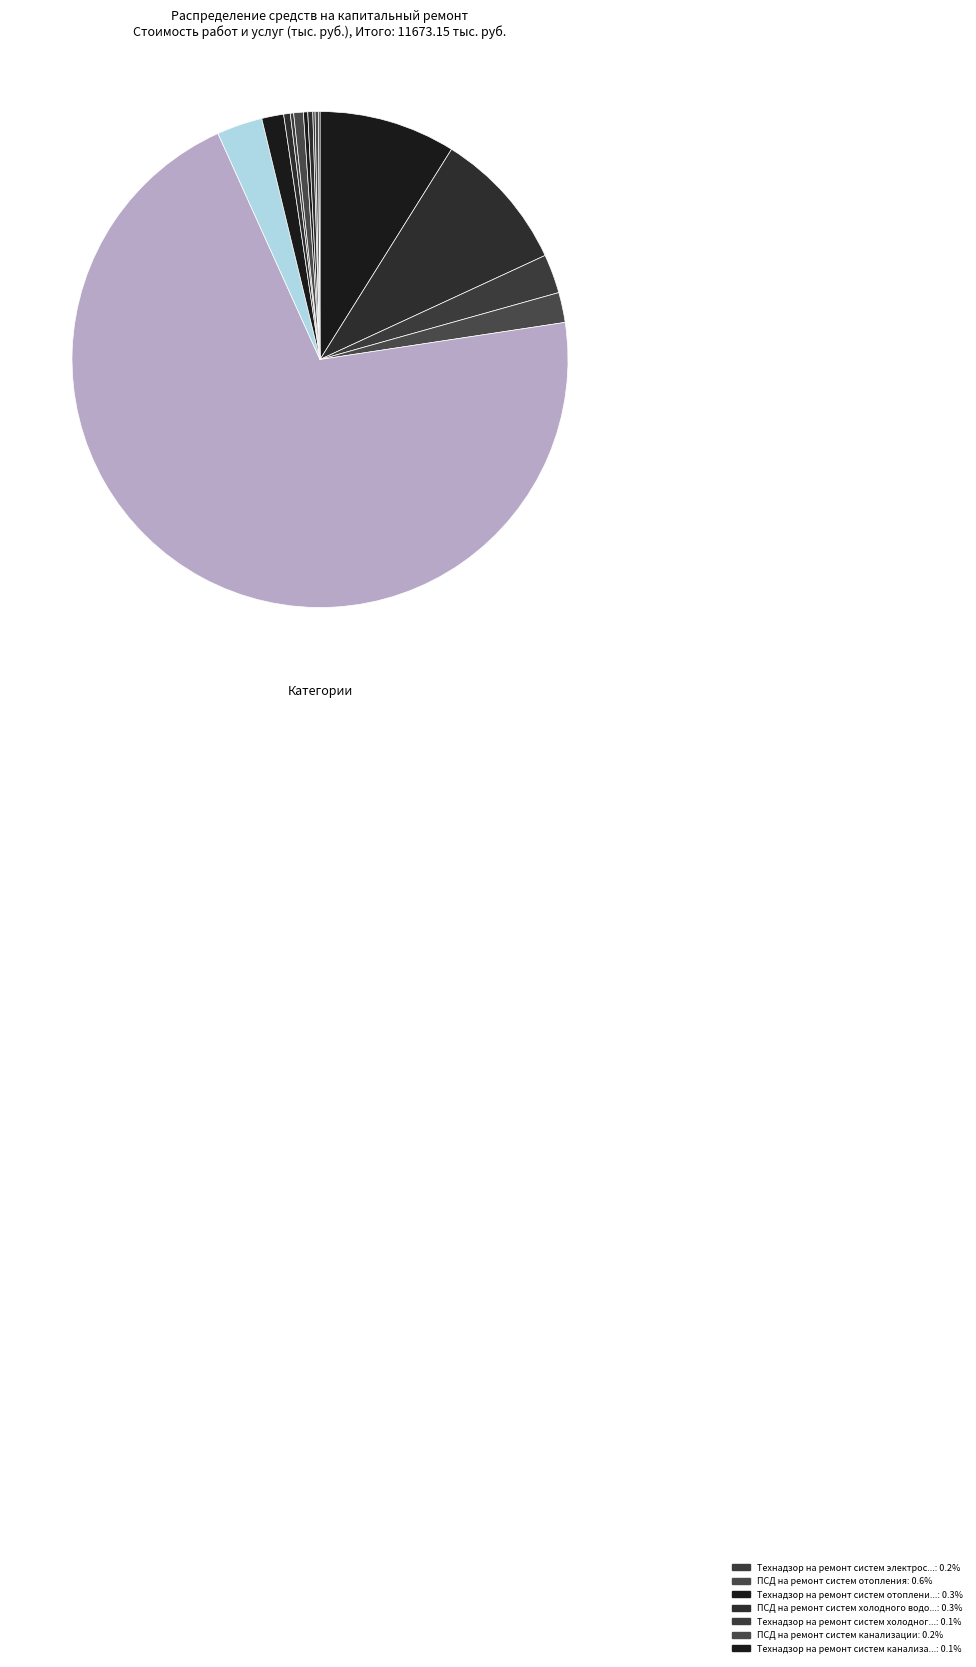

How many slices are in this pie chart?

15